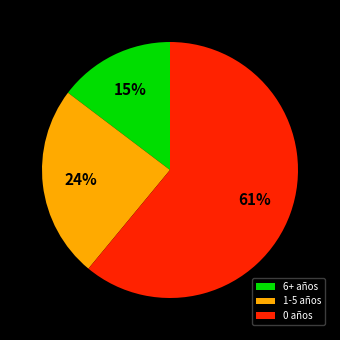

Is the sum of 6+ años and 1-5 años greater than half?

No